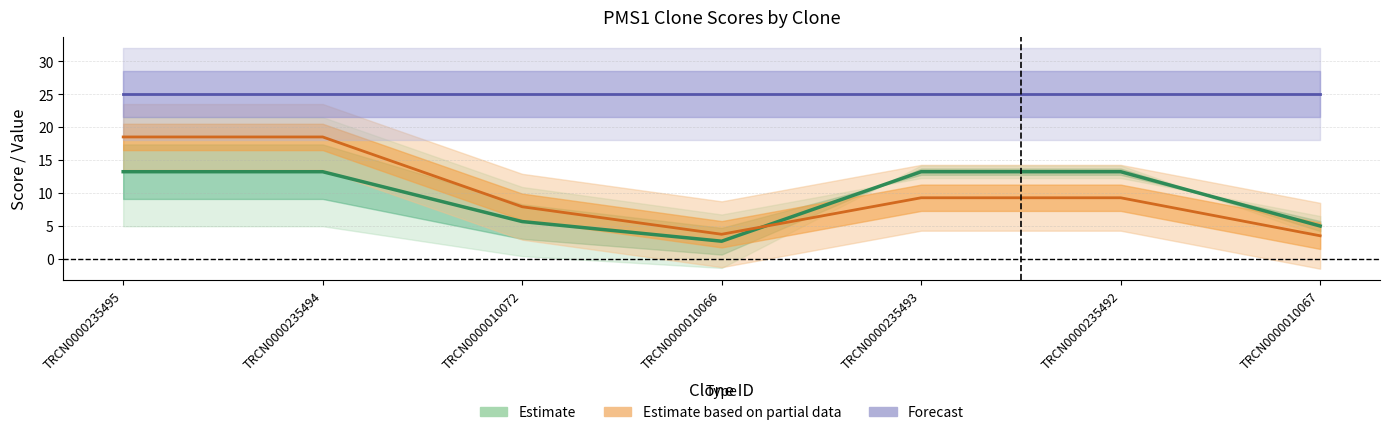

At which label does Intrinsic Score (Estimate) first exceed 13?

TRCN0000235495